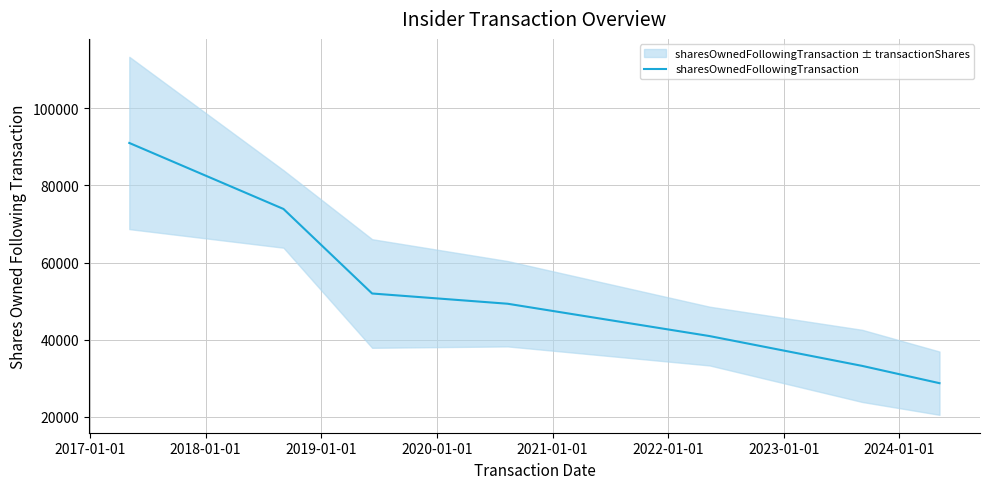

What is the minimum value shown in the chart?

28743